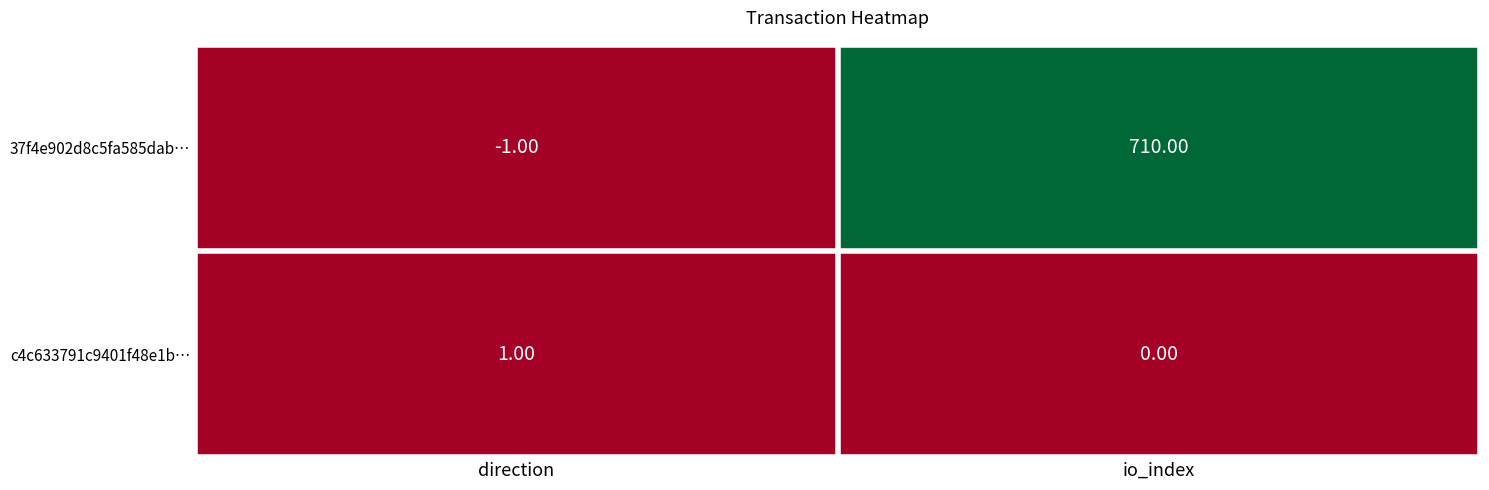

How many values in the c4c633791c9401f48e1b… series are below 1?

1